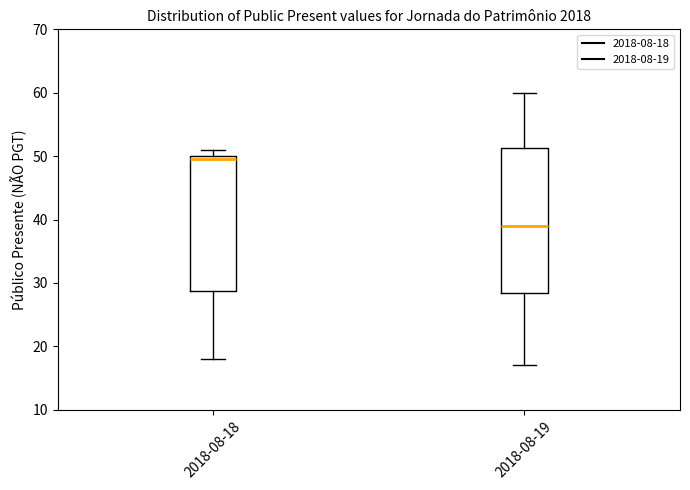

Comparing the boxes themselves (not the whiskers), which one is the tallest?

2018-08-19